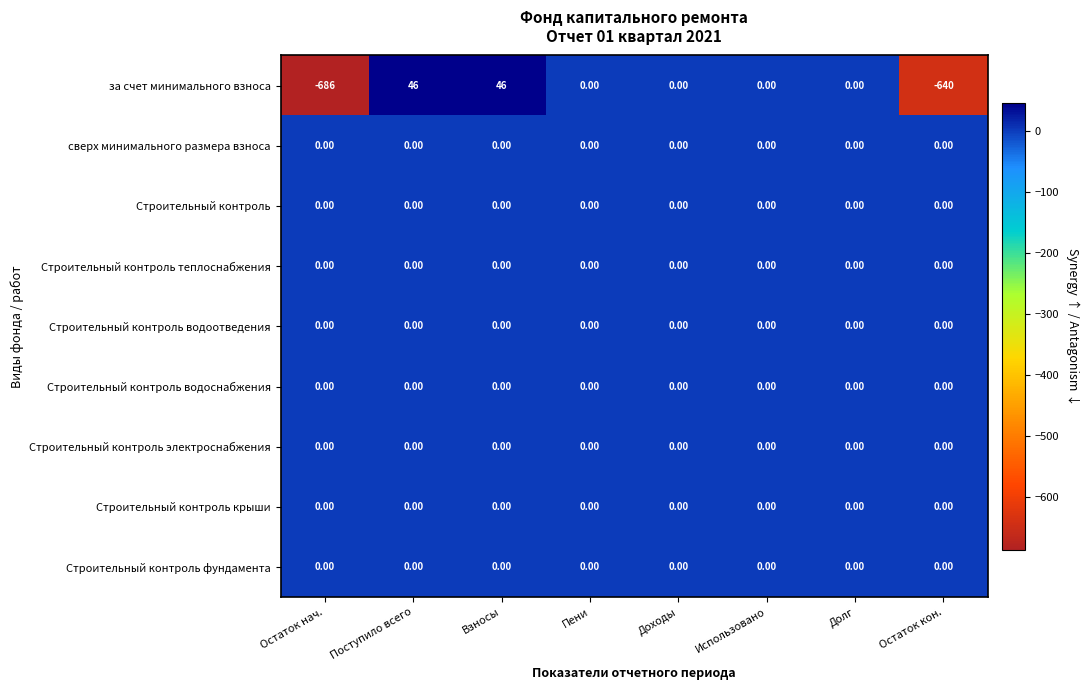

Which series has the largest range (max minus min)?

за счет минимального взноса